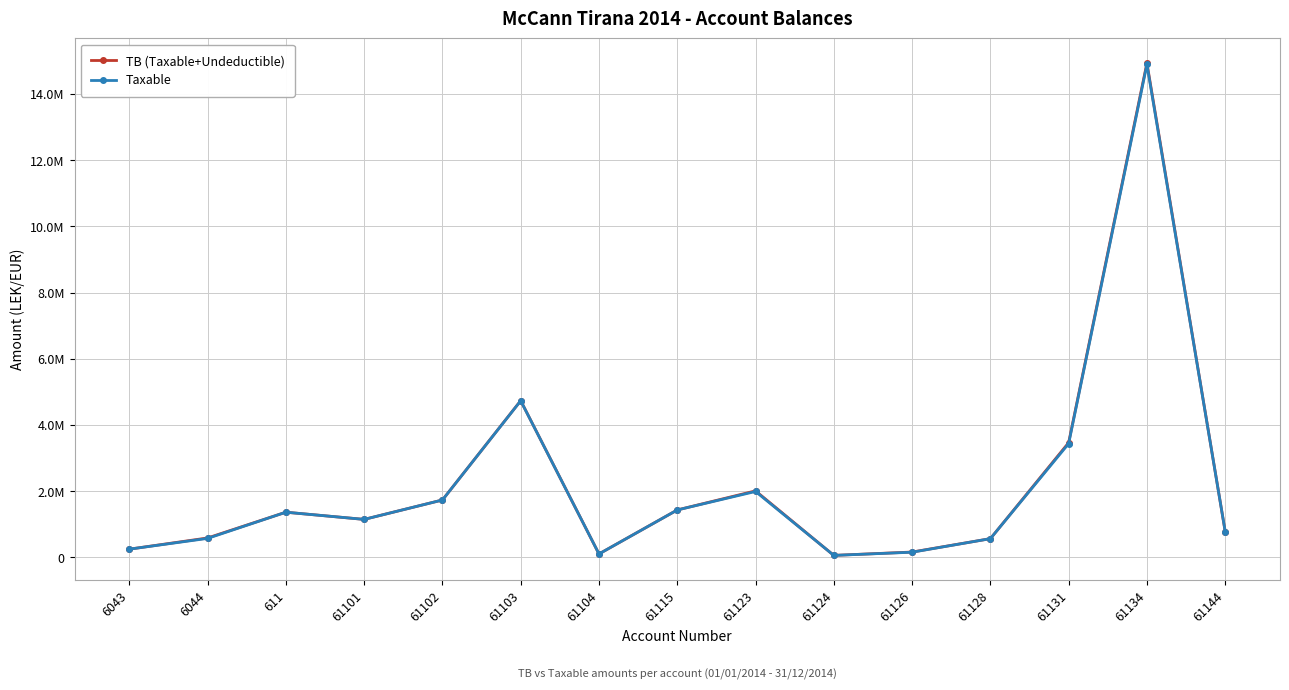

What are all the series names shown in the legend?

TB (Taxable+Undeductible), Taxable